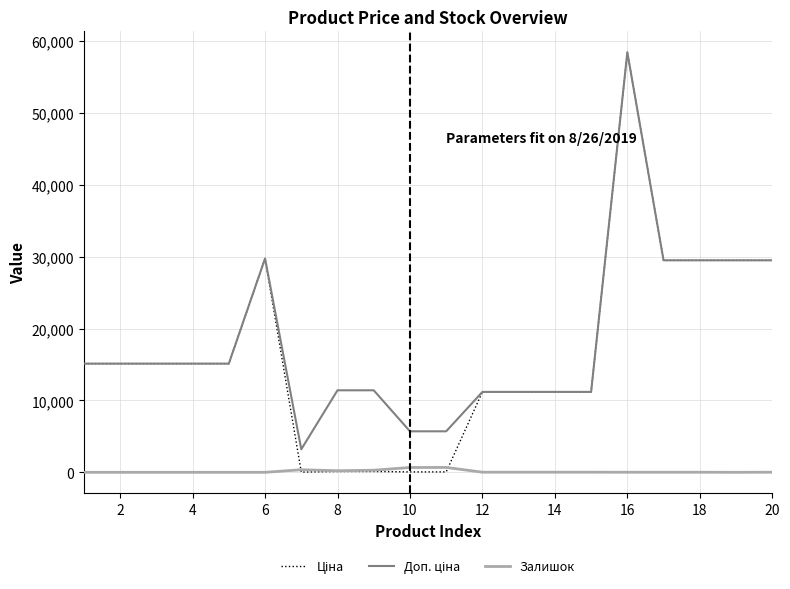

How many lines are shown in the chart?

3